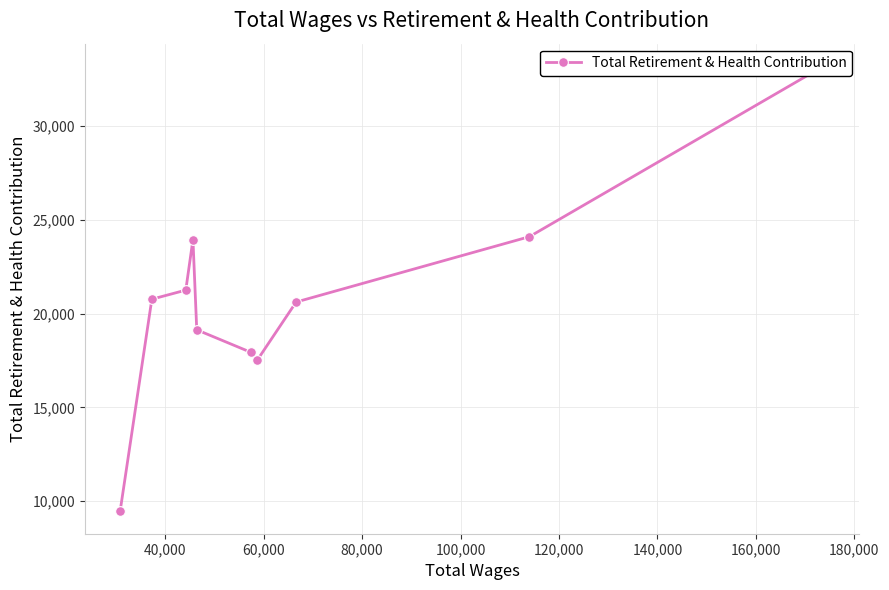

How many data points does each series have?

10